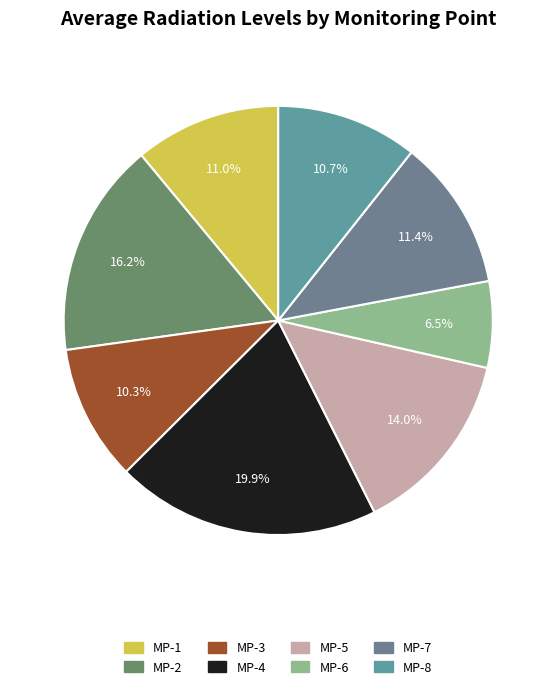

How much of the chart is everything except MP-6?

93.5%